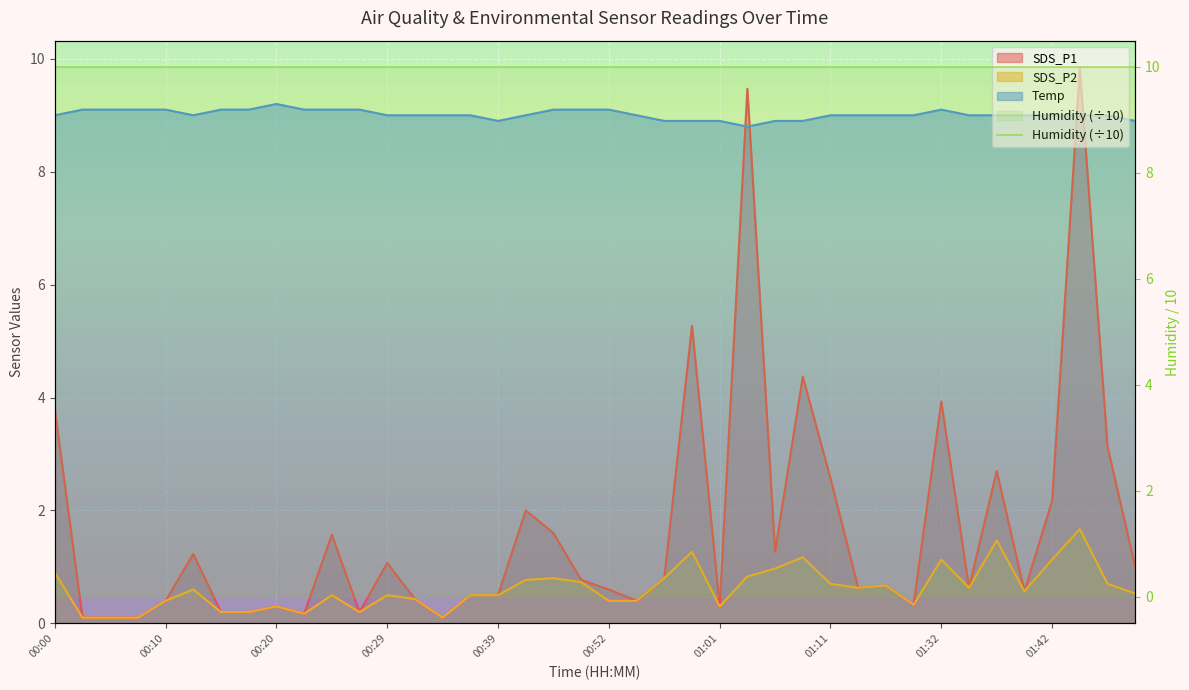

What is the difference between the highest and lowest values at 00:49?

8.4